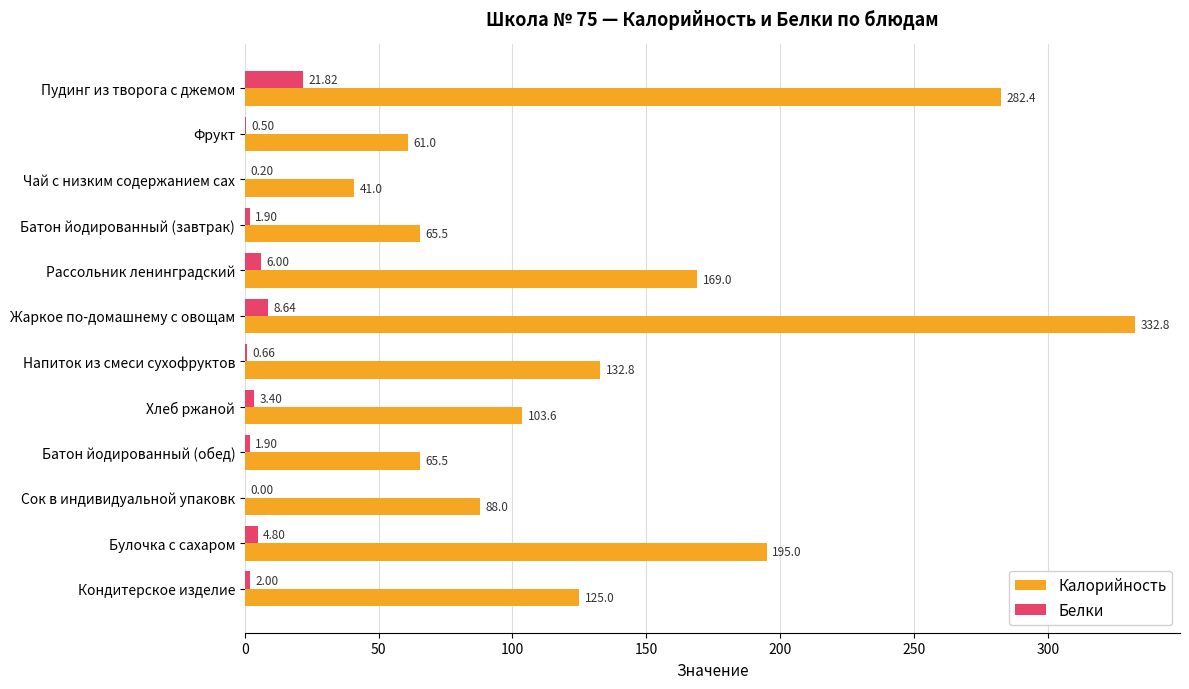

Which series has the largest total across all categories?

Калорийность